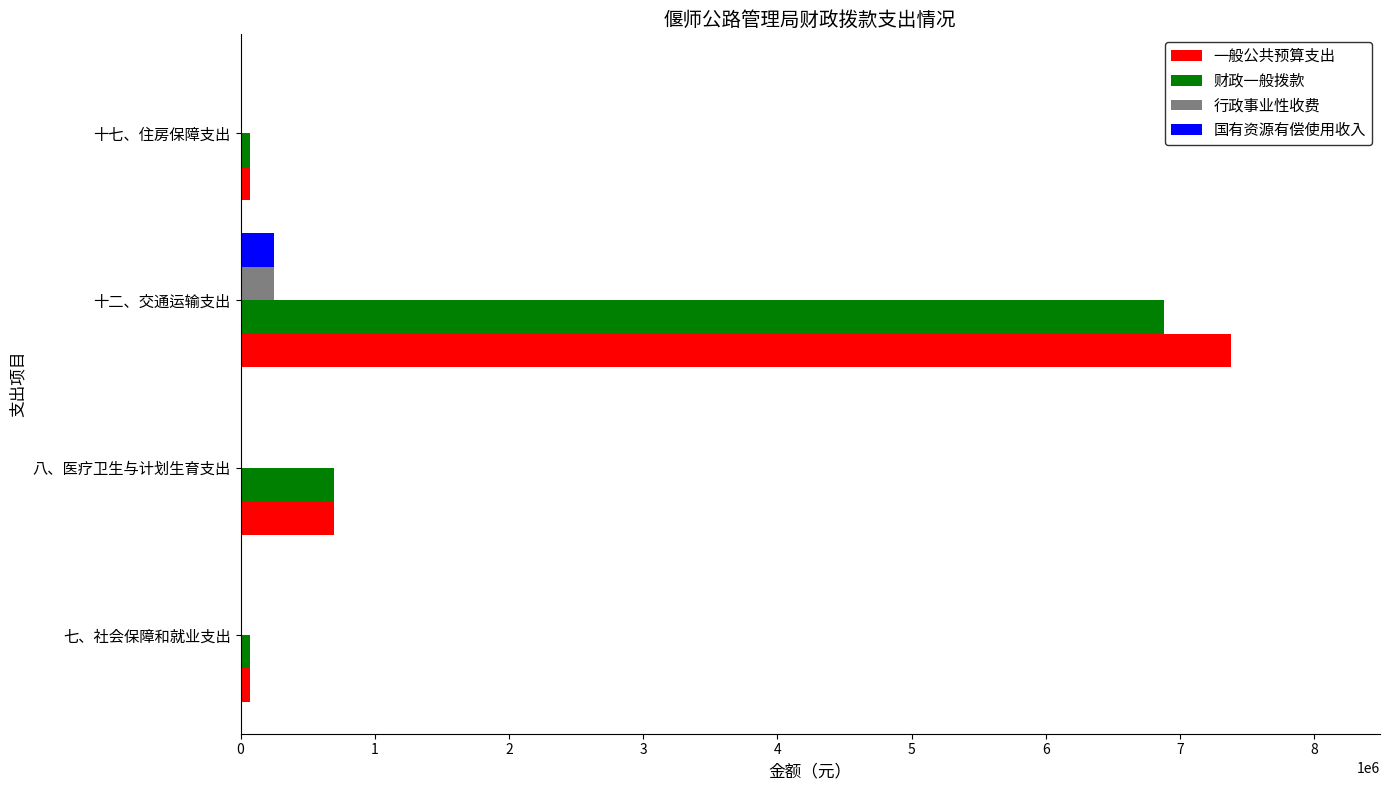

Is the value of 国有资源有偿使用收入 at 十二、交通运输支出 greater than the value of 一般公共预算支出 at 十二、交通运输支出?

No